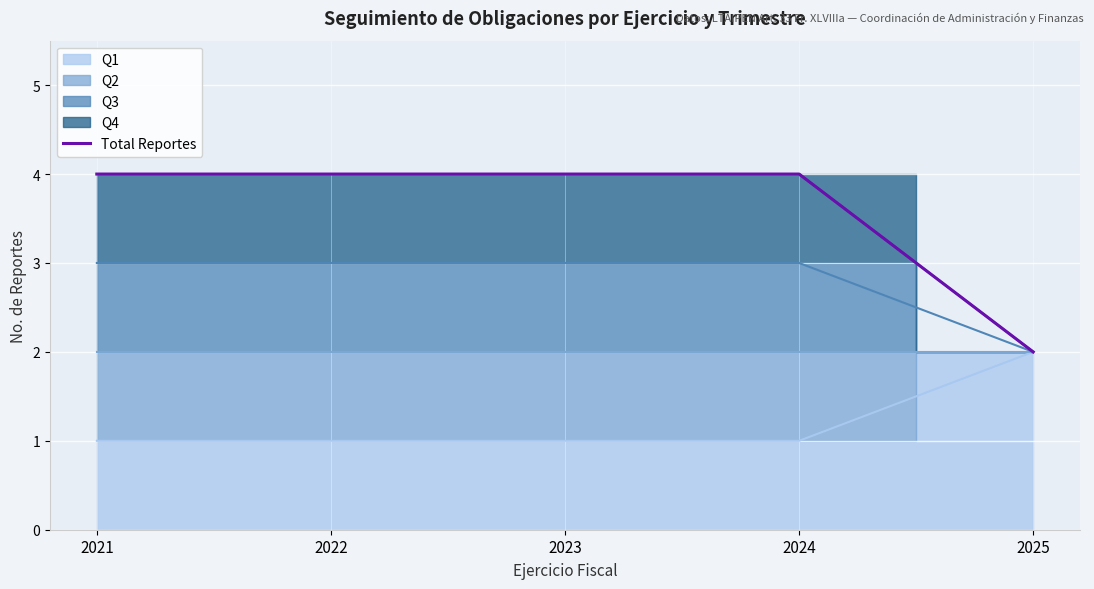

True or false: the data has more than 0 interior local peaks.

False